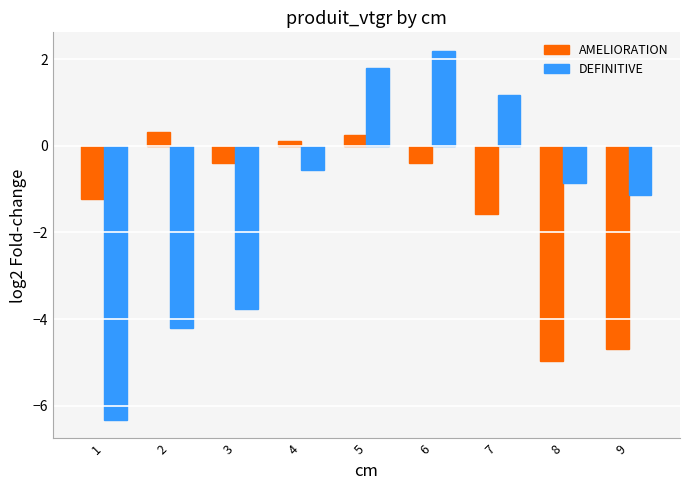

Reading left to right, list all the values displayed in this chart.

AMELIORATION: 1=-1.2	2=0.3	3=-0.4	4=0.1	5=0.3	6=-0.4	7=-1.6	8=-5.0	9=-4.7
DEFINITIVE: 1=-6.3	2=-4.2	3=-3.8	4=-0.6	5=1.8	6=2.2	7=1.2	8=-0.9	9=-1.1